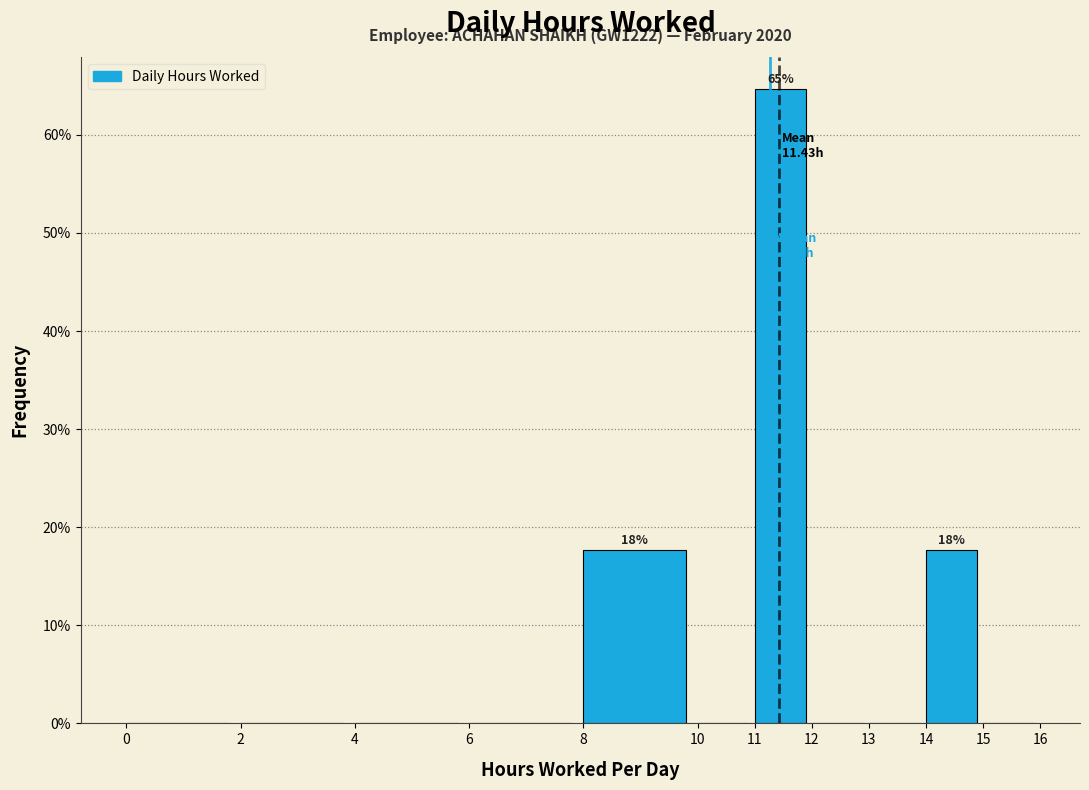

Over which range of the x-axis is the bar tallest?

11 to 12